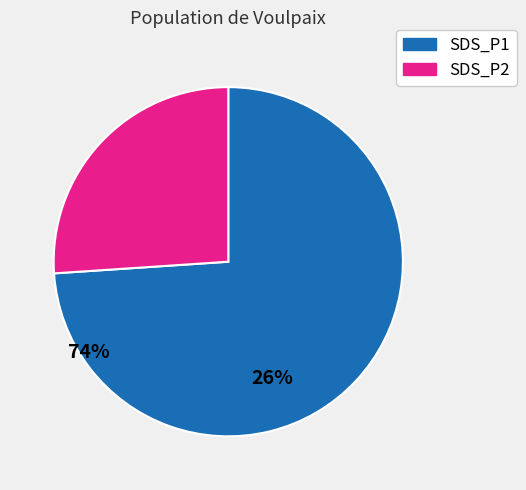

What is the majority slice?

SDS_P1